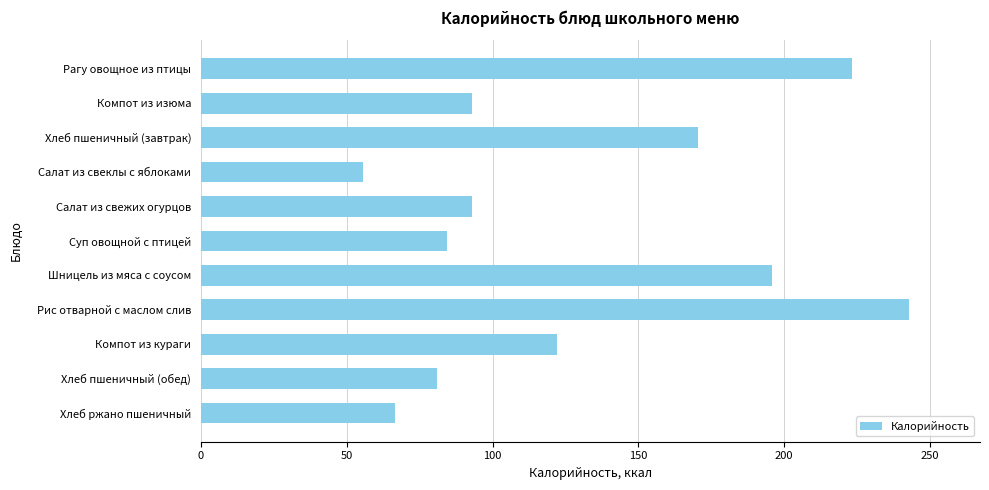

What is the difference between the maximum and second lowest values?

176.3